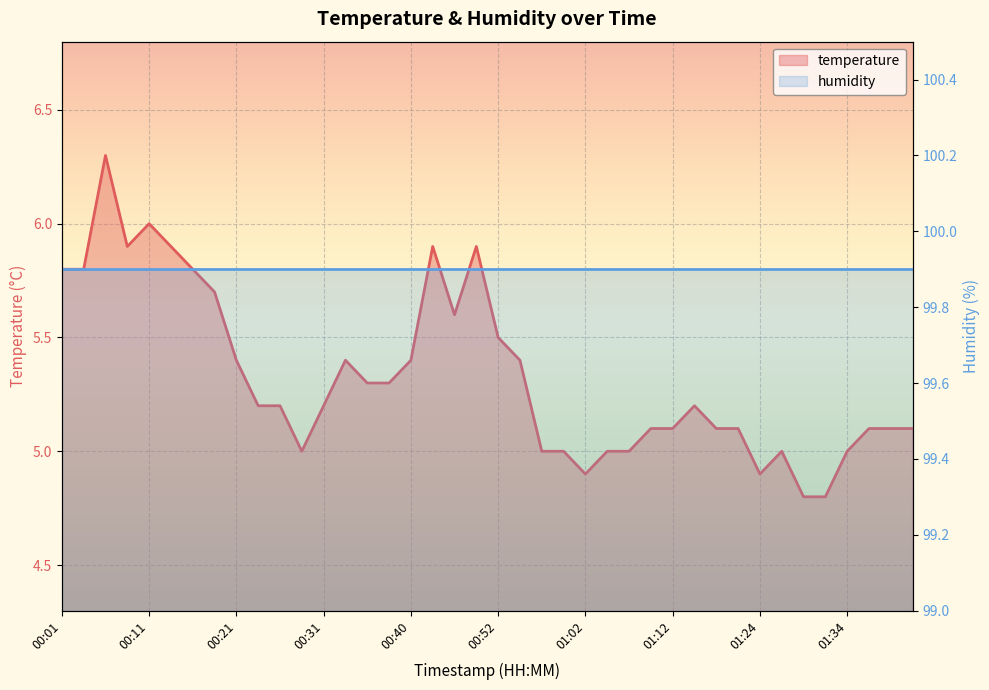

How many data points are less than 5?

4